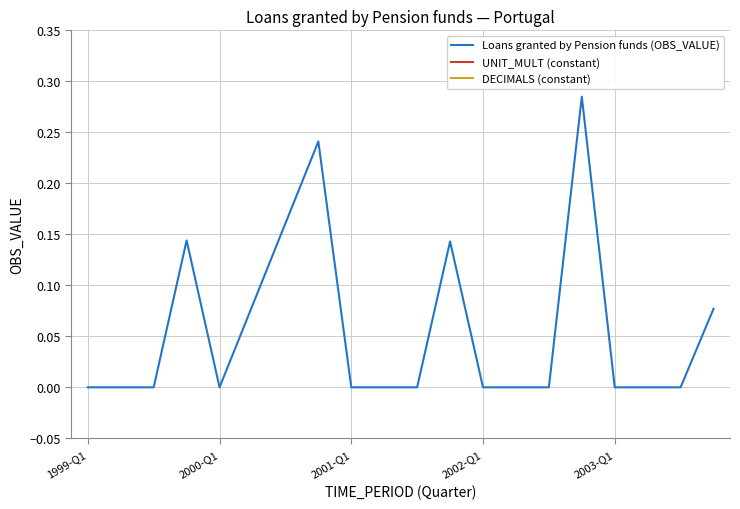

List the series in order of their peak value, highest first.

UNIT_MULT (constant), DECIMALS (constant), Loans granted by Pension funds (OBS_VALUE)